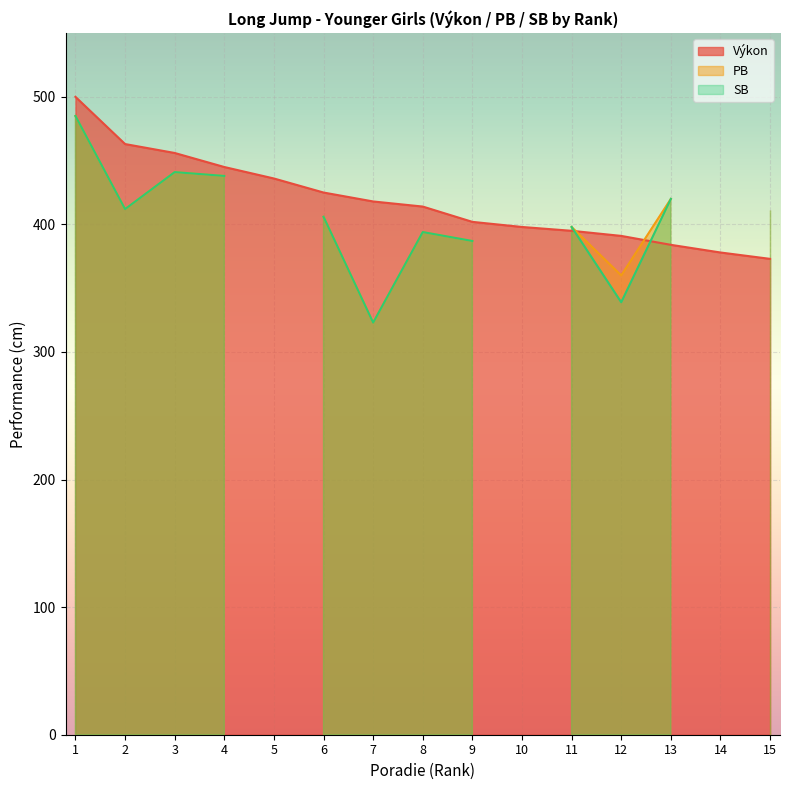

Between which two adjacent categories do Výkon and SB first intersect?

10 and 11